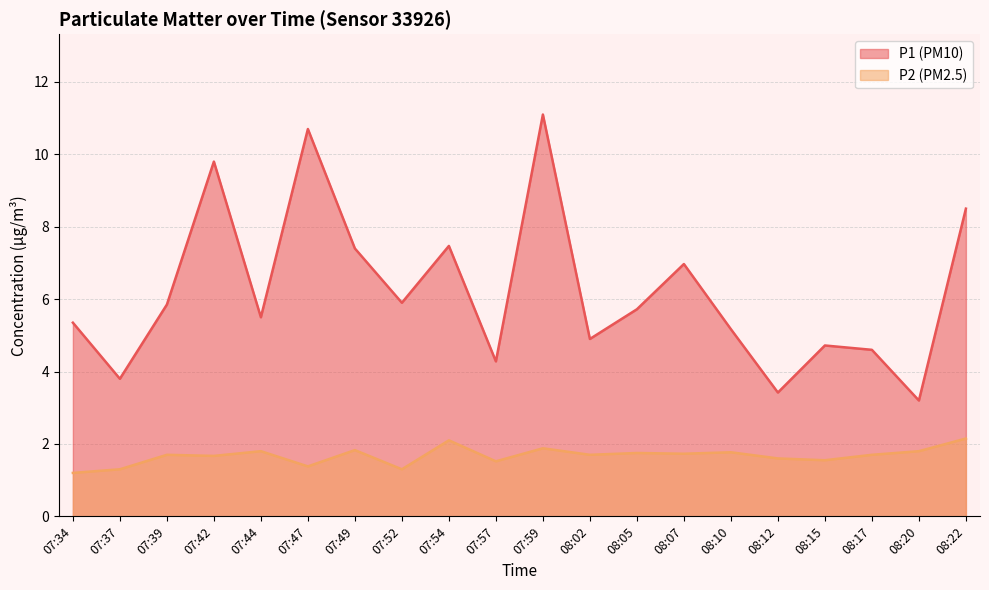

Count the number of categories in the chart.

20